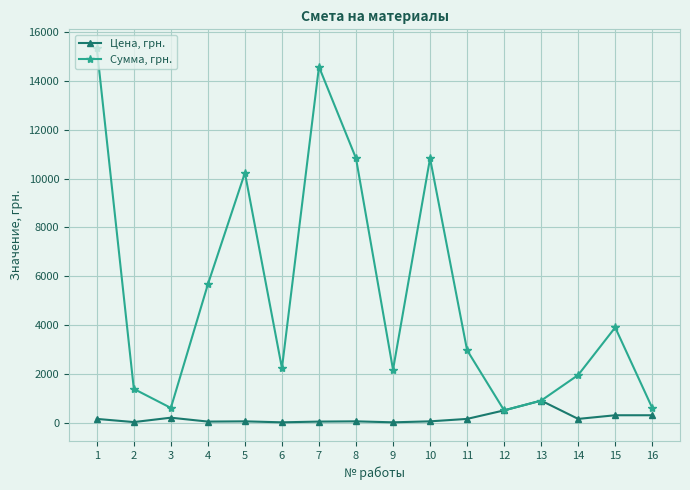

What is the approximate value of Цена, грн. at 11?

150.0